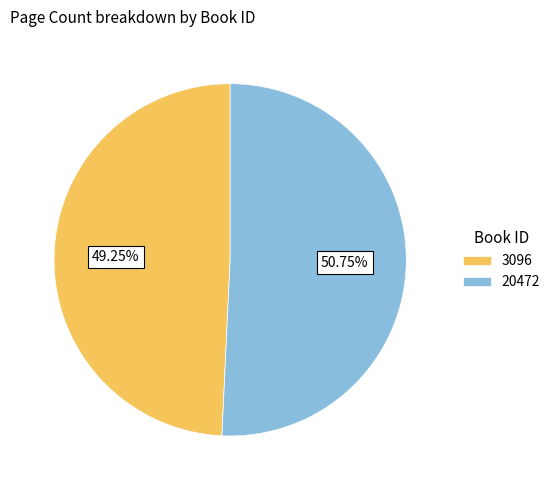

Count the number of slices in the pie.

2